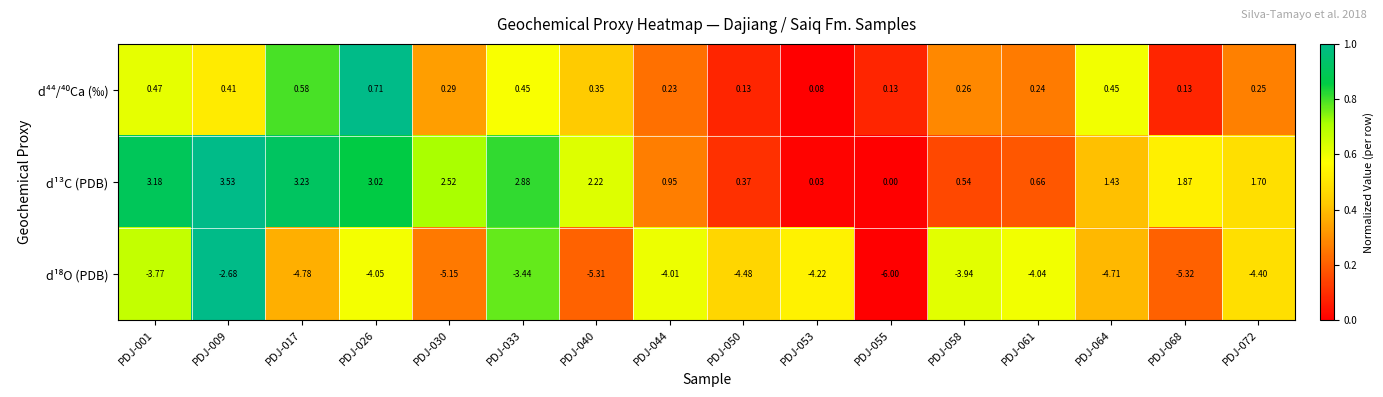

Which series has the largest range (max minus min)?

d¹³C (PDB)